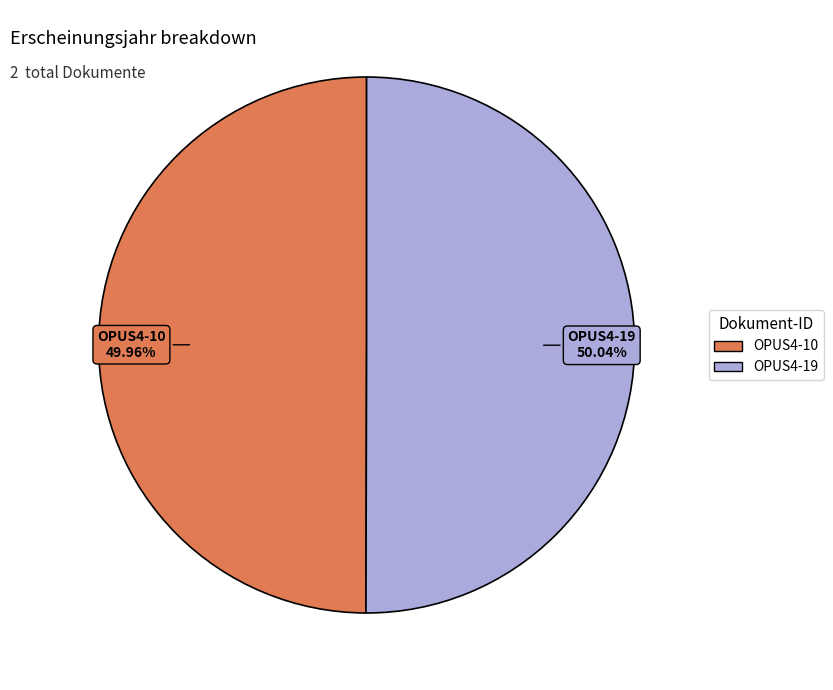

What percentage do OPUS4-19 and OPUS4-10 together represent?

100.0%